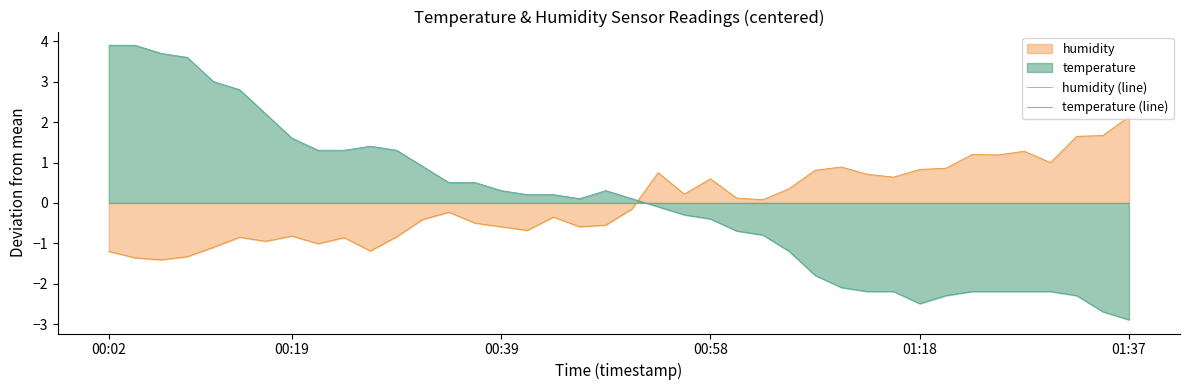

What is the lowest value of the humidity (line) series?

-1.4